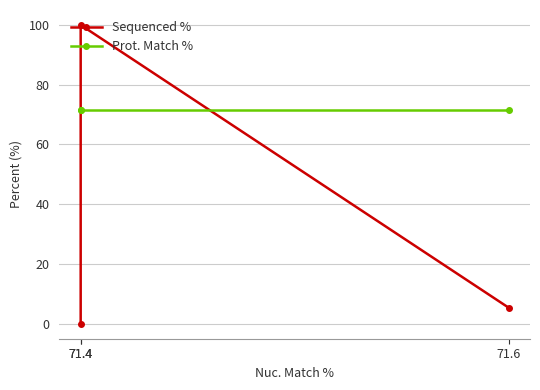

True or false: Prot. Match % has a value of 71.4 at 71.4.

True